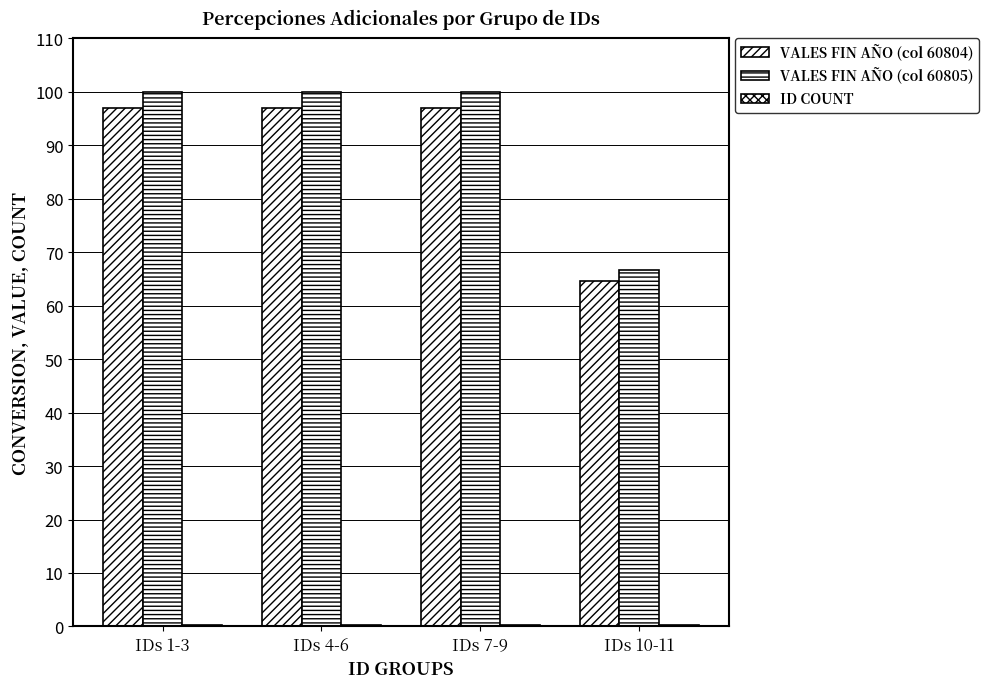

What is the spread (max minus min) of values at IDs 7-9?

99.7